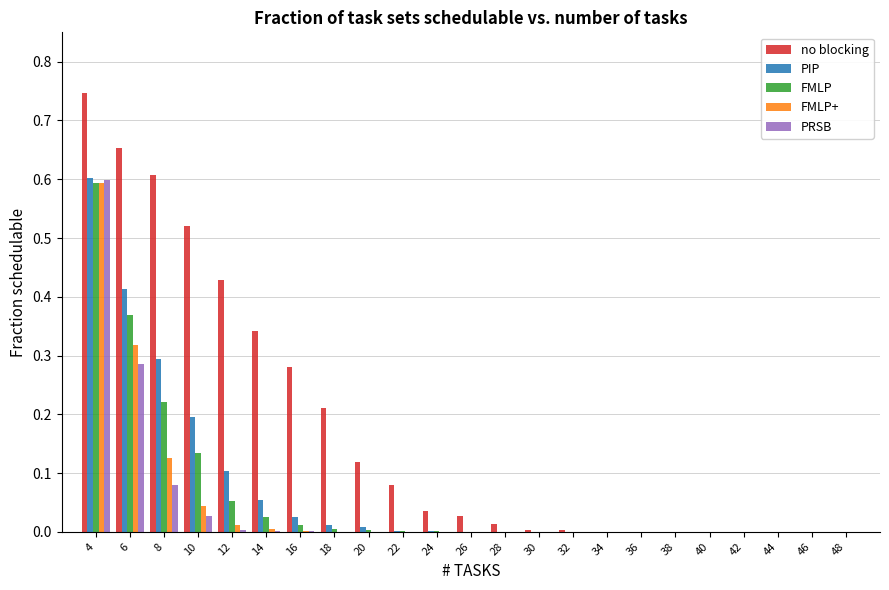

Between 16 and 34, which series saw the biggest shift?

no blocking